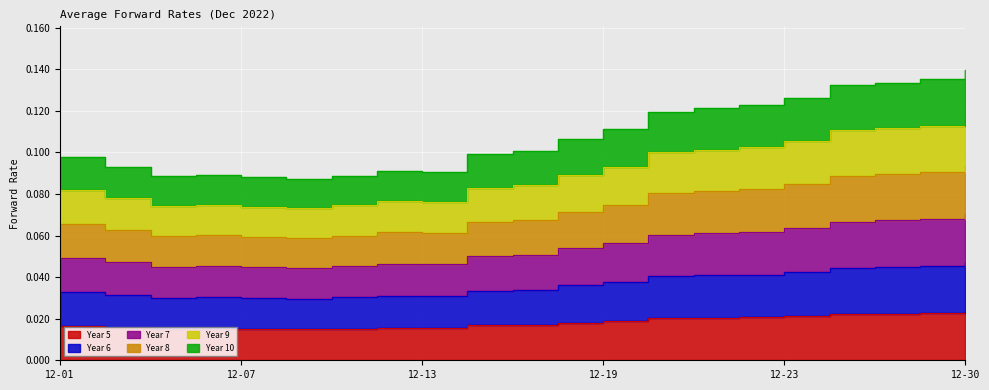

At which category does Year 9 reach its first local peak?

2022-12-06